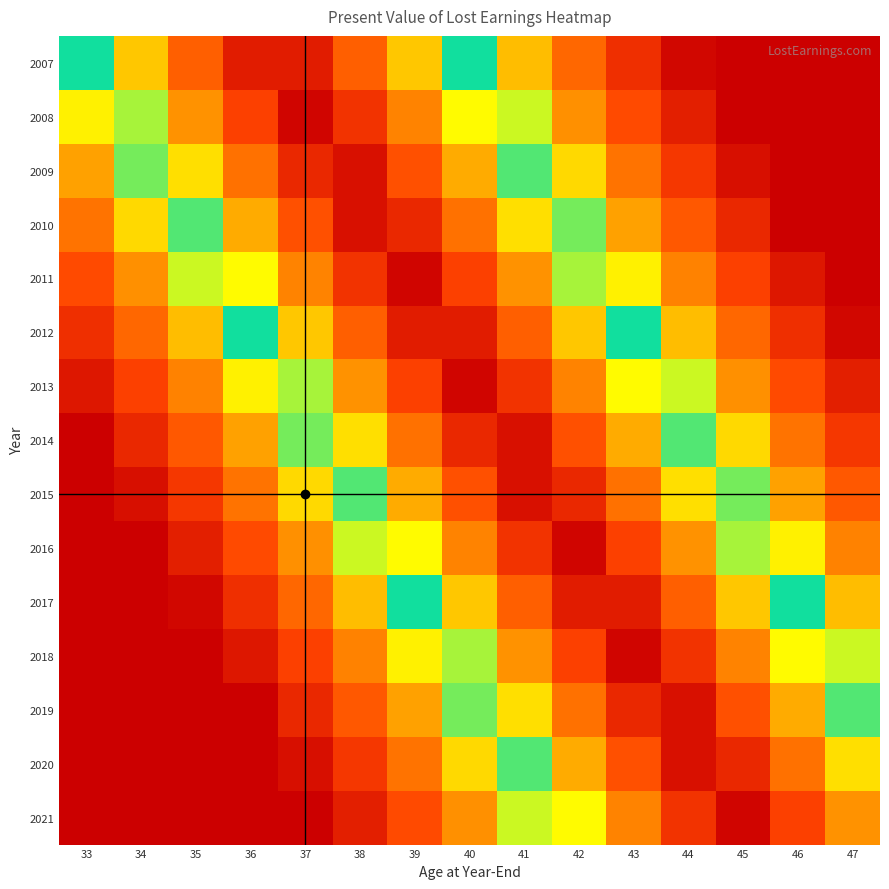

What is the greatest value displayed?

0.8